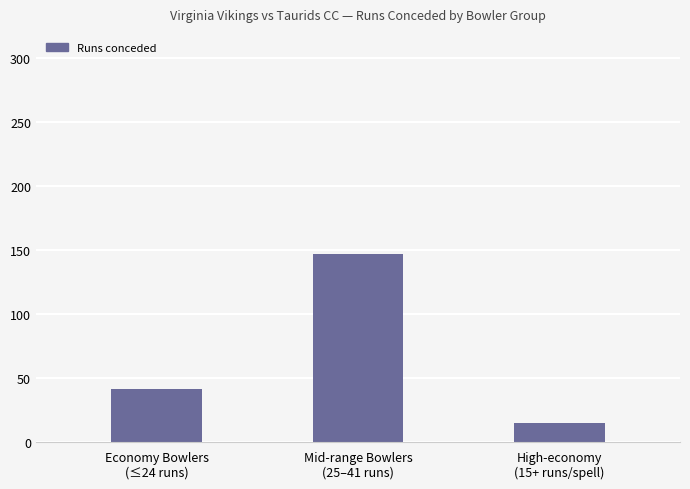

Reading left to right, extract all data points from this chart.

Economy Bowlers
(≤24 runs)=42	Mid-range Bowlers
(25–41 runs)=147	High-economy
(15+ runs/spell)=15